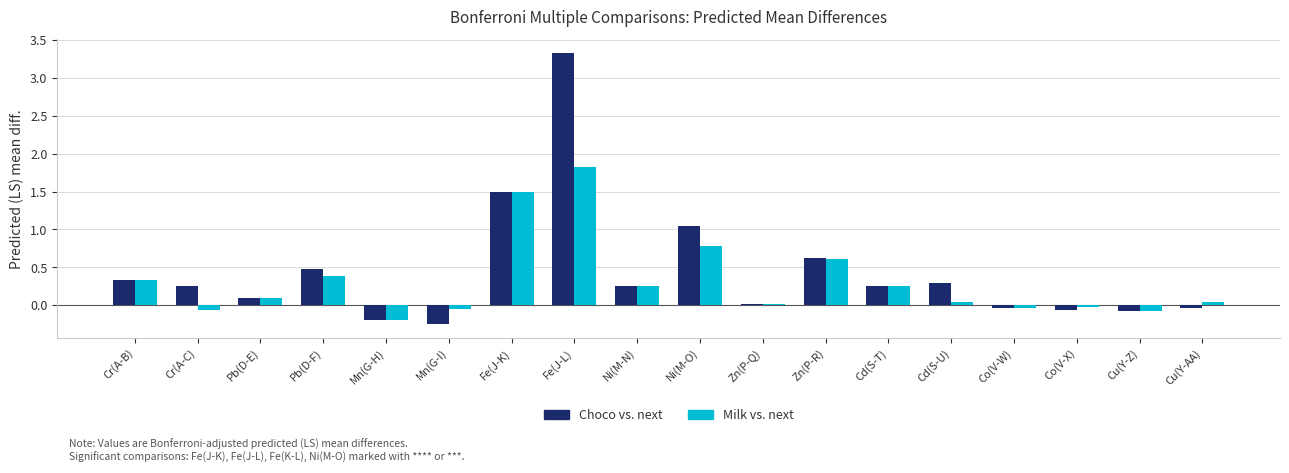

Which series changed the most between Fe(J-L) and Co(V-X)?

Choco vs. next